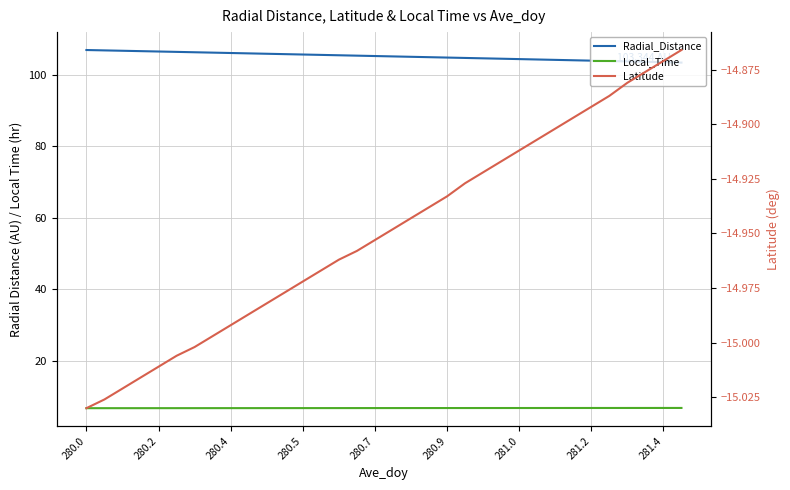

True or false: Local_Time has more than 1 points higher than both neighbors.

False